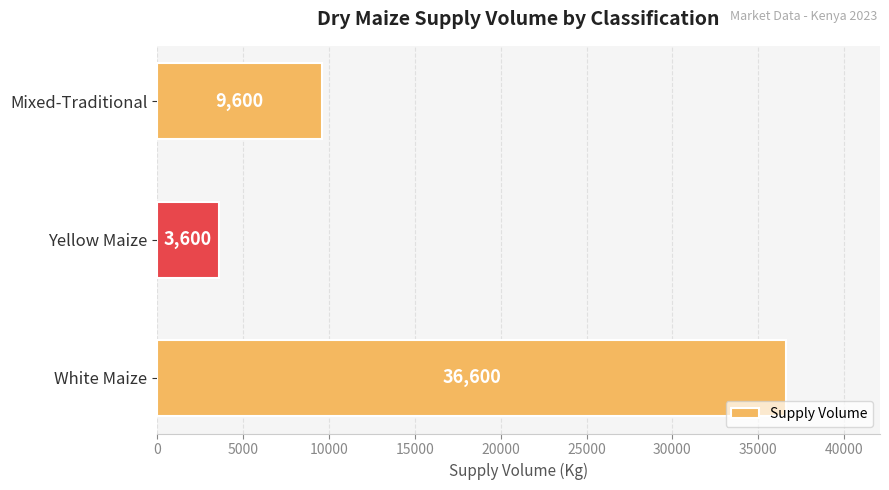

What is the difference between the second highest and minimum values?

6000